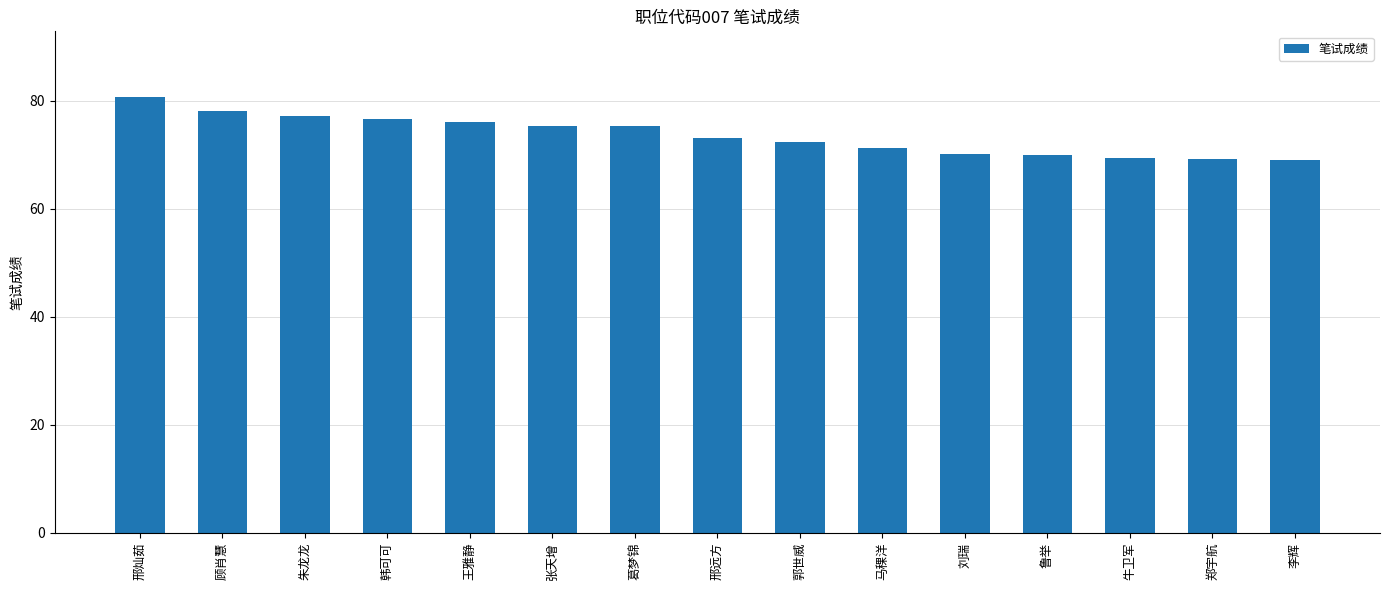

What is the label of the 8th bar from the left?

邢远方